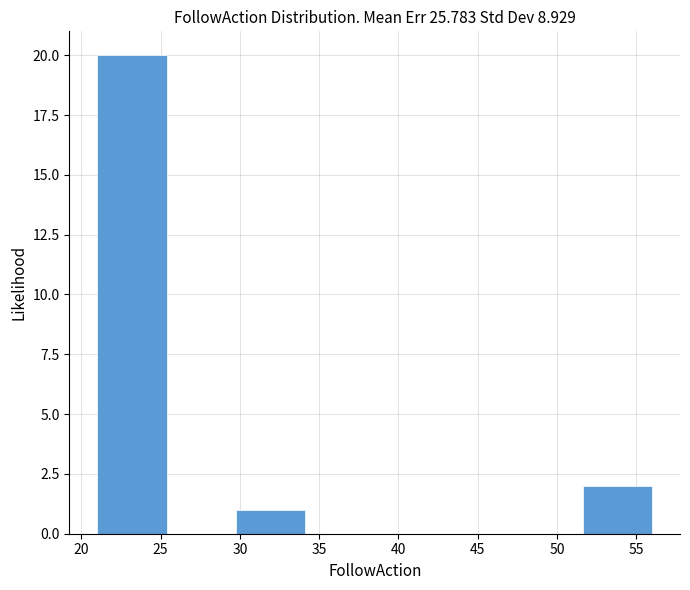

Which range on the x-axis has the tallest bar?

21.0 to 25.5